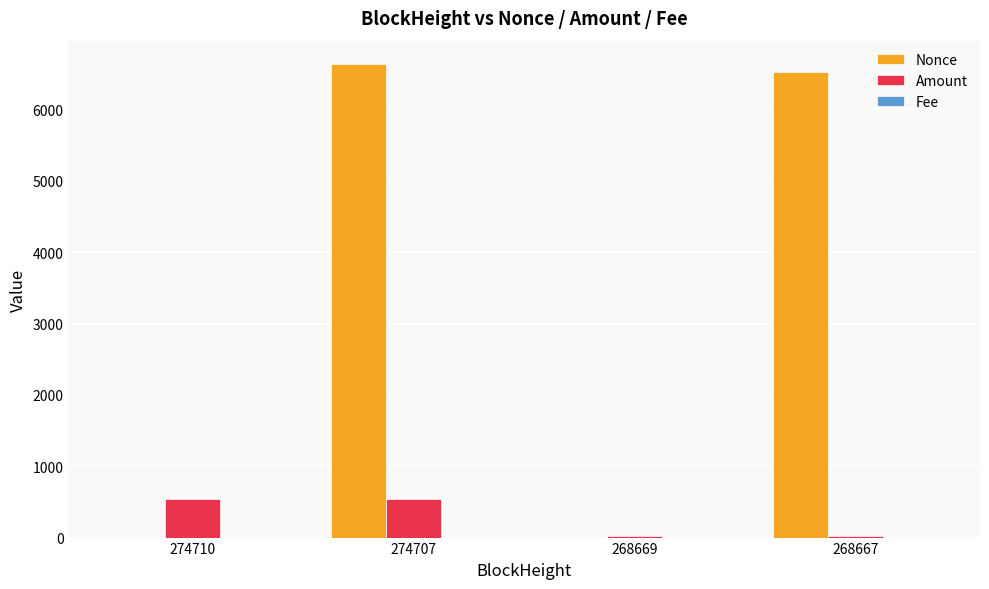

At which category is the sum across all series the highest?

274707